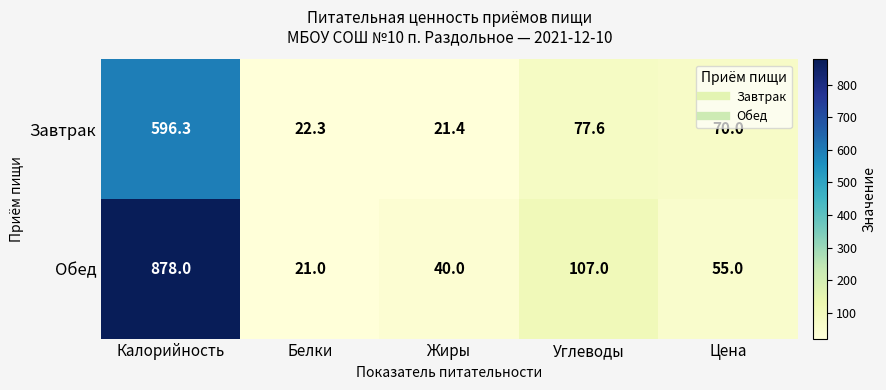

Which series changed the most between Жиры and Цена?

Завтрак